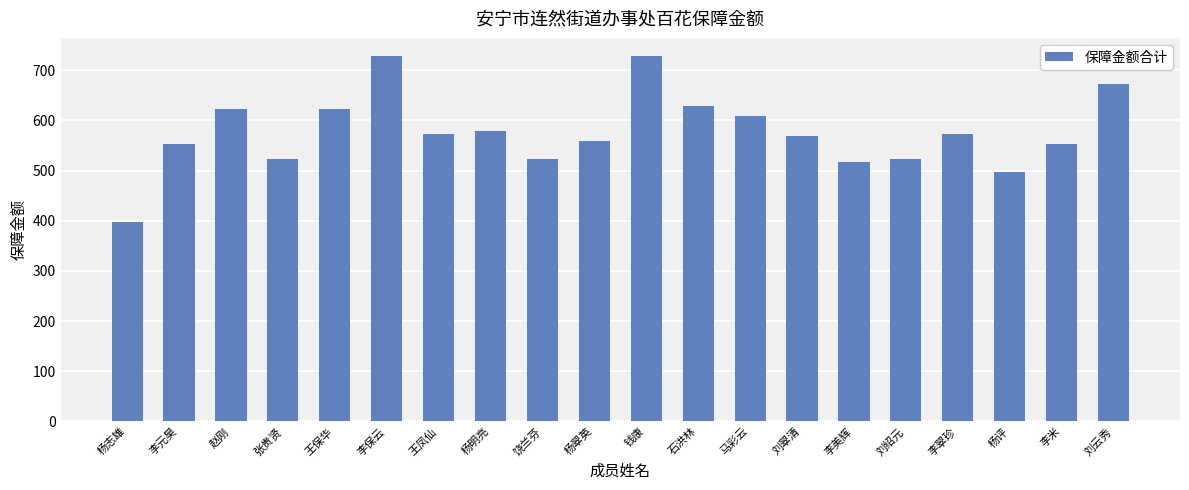

Read the value at 钱康.

728